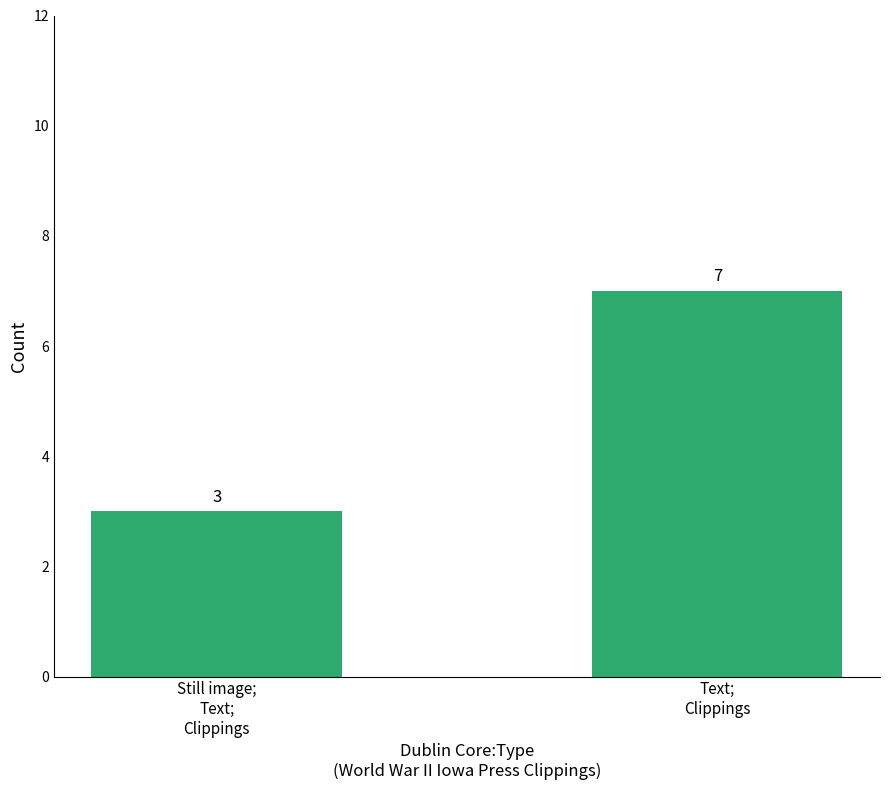

What is the difference between the values at Text;
Clippings and Still image;
Text;
Clippings?

4